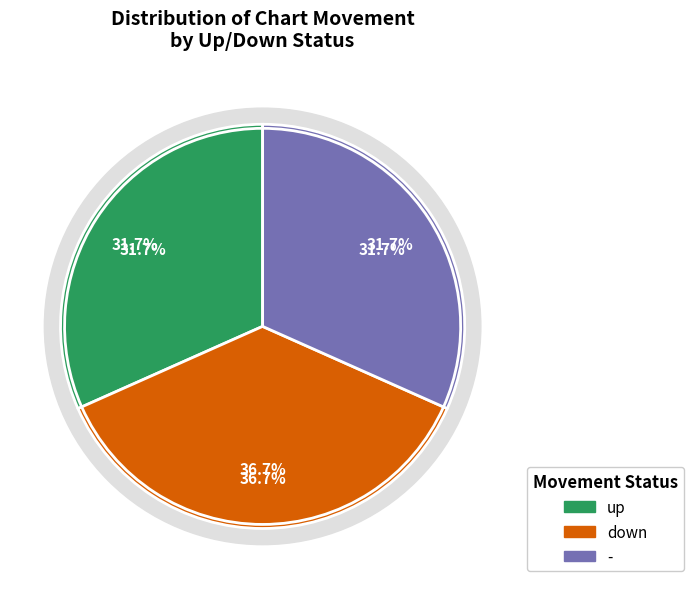

What is the change in value from up to down?

+3